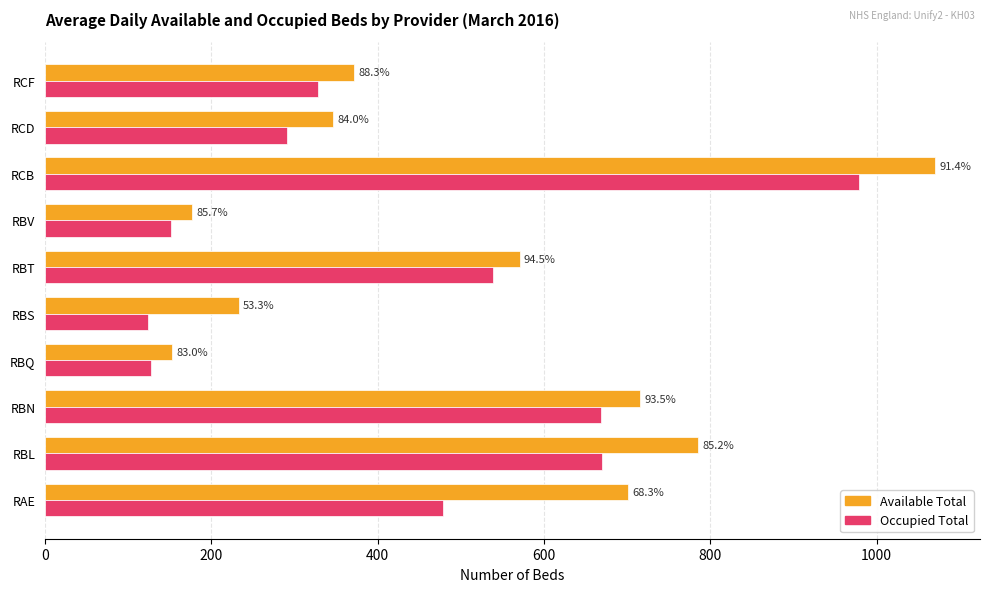

What are all the series names shown in the legend?

Available Total, Occupied Total